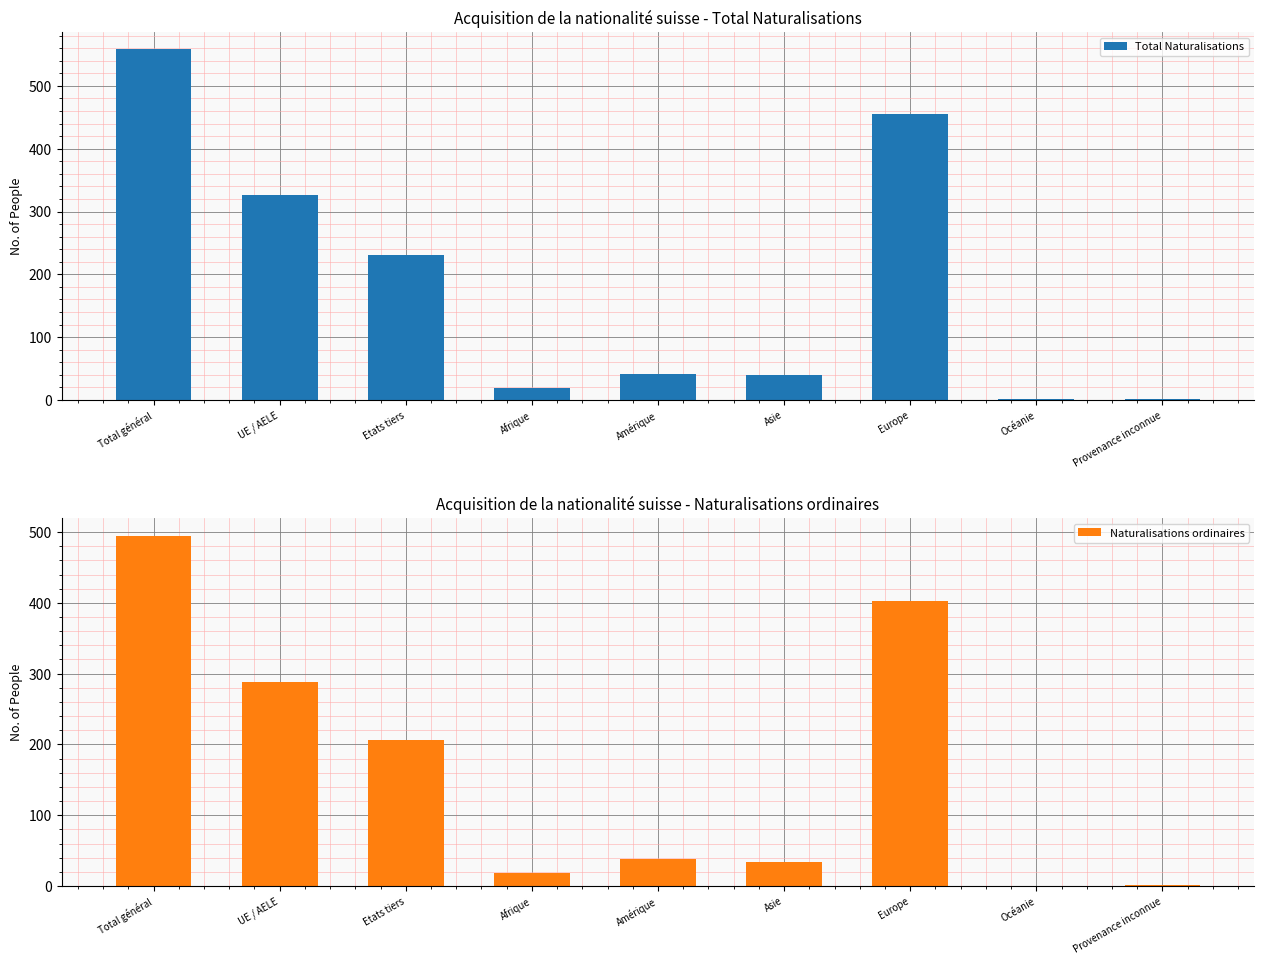

What position from the right is Europe?

3